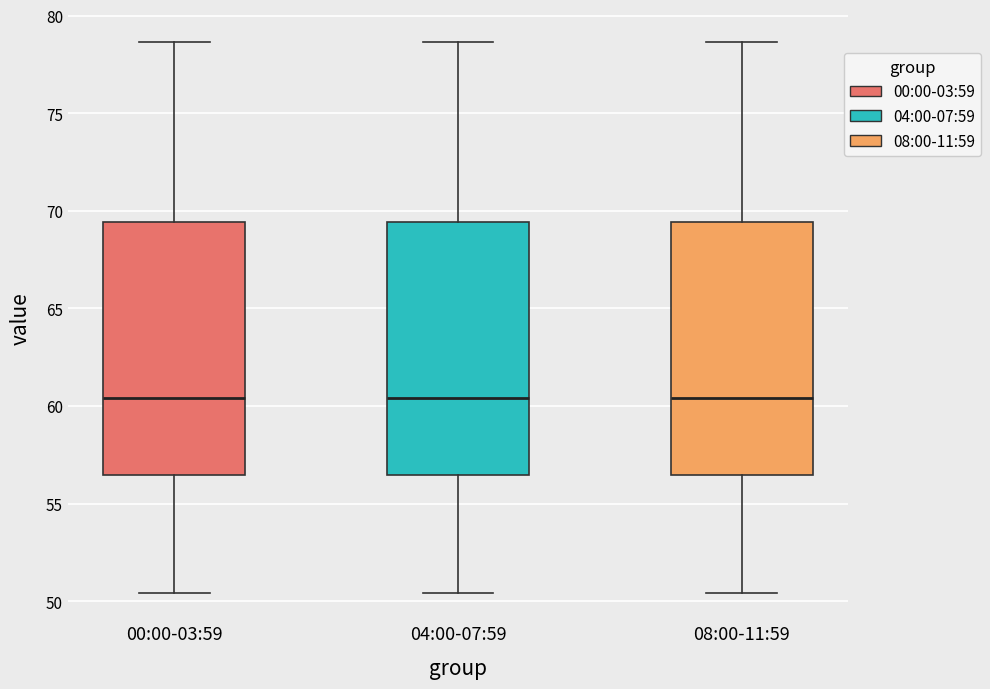

Where is the lower edge of the box for 04:00-07:59 on the y-axis? The values are not printed on the chart, so give them approximately, as read against the axis.

56.5